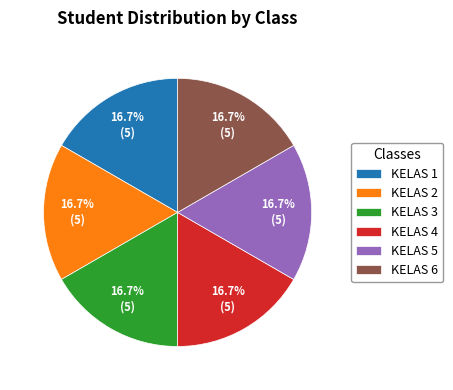

How many segments does this pie chart have?

6